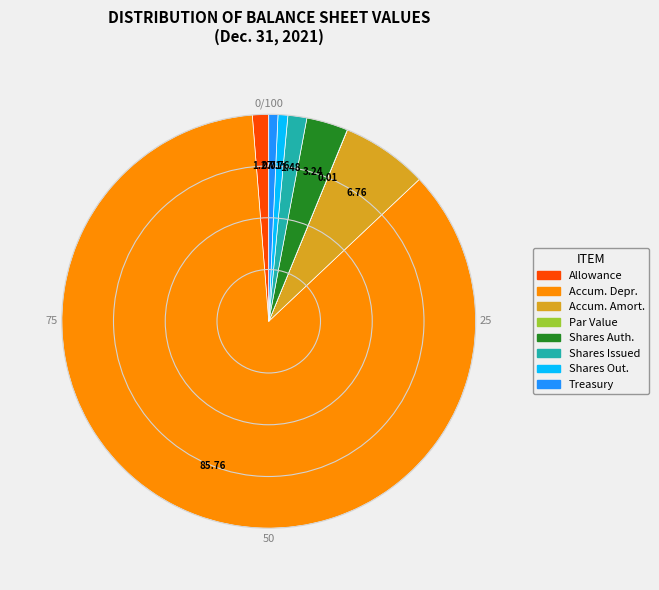

How many slices are in this pie chart?

8